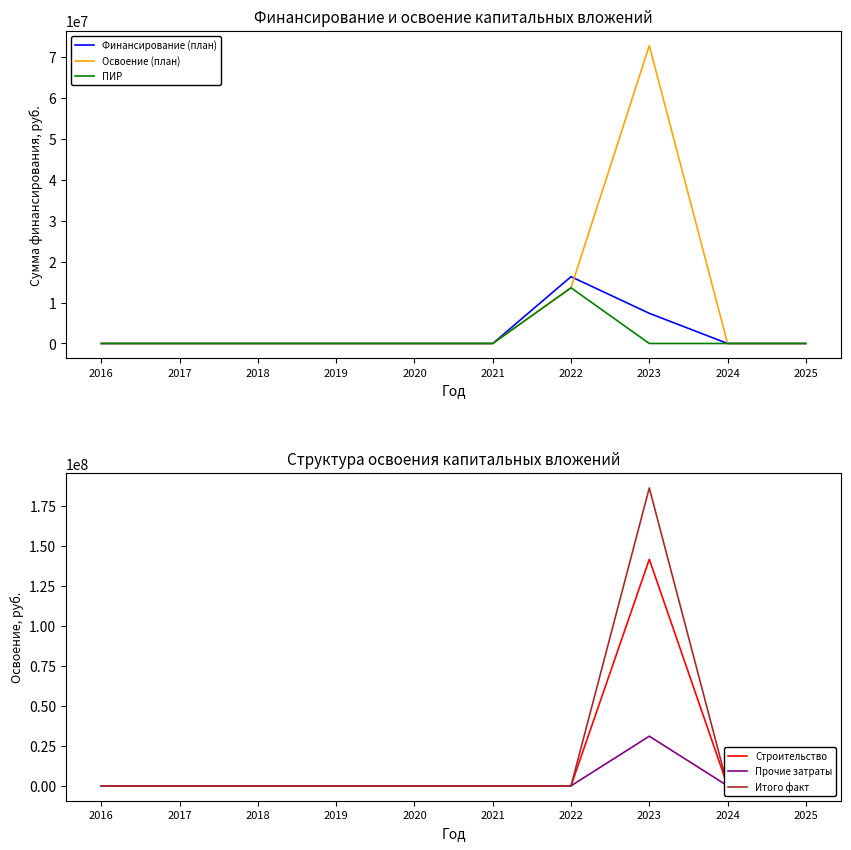

Which has a higher value, 2024 or 2023?

2023